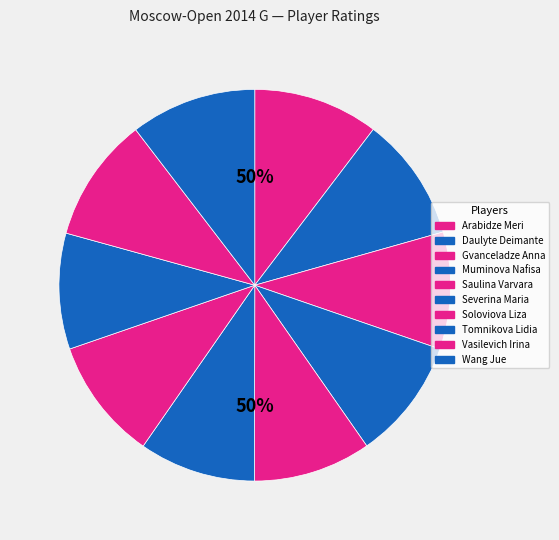

Rank the categories by value from highest to lowest.

Wang Jue, Arabidze Meri, Vasilevich Irina, Daulyte Deimante, Soloviova Liza, Muminova Nafisa, Saulina Varvara, Gvanceladze Anna, Severina Maria, Tomnikova Lidia